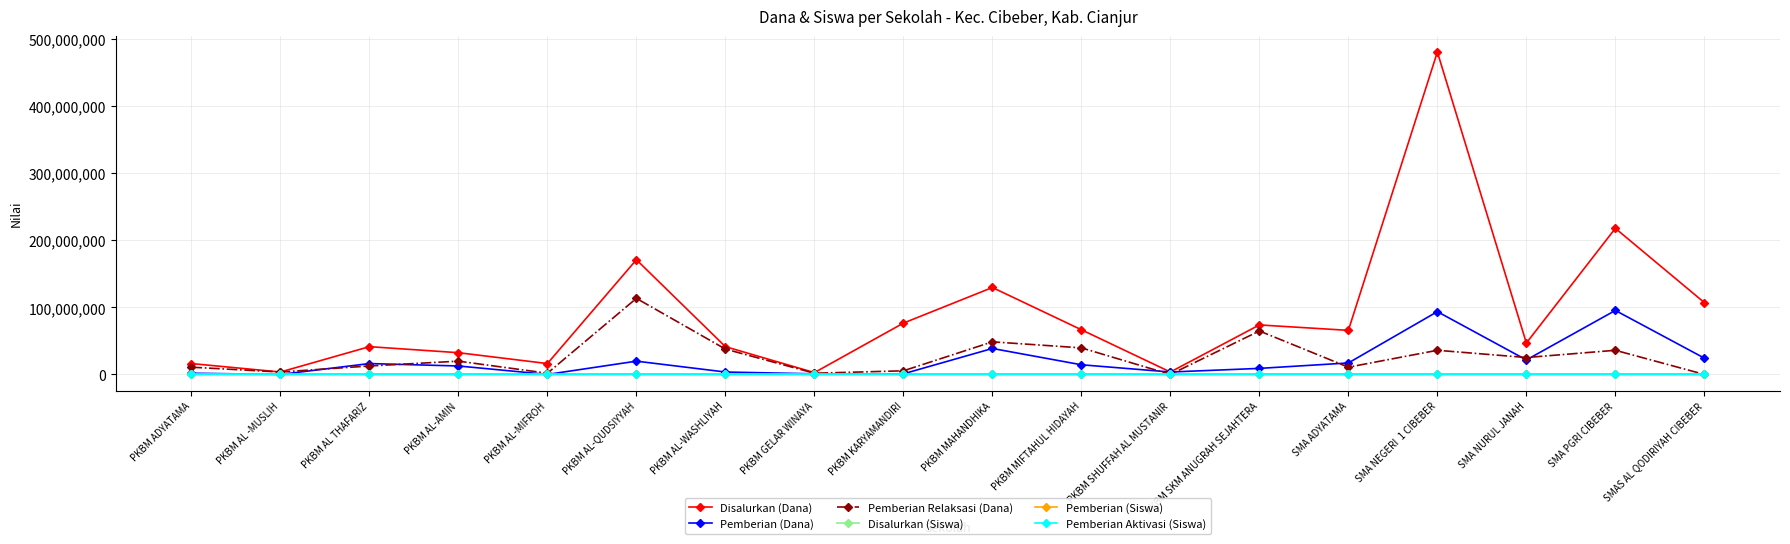

What is the maximum value for Pemberian (Siswa)?

63